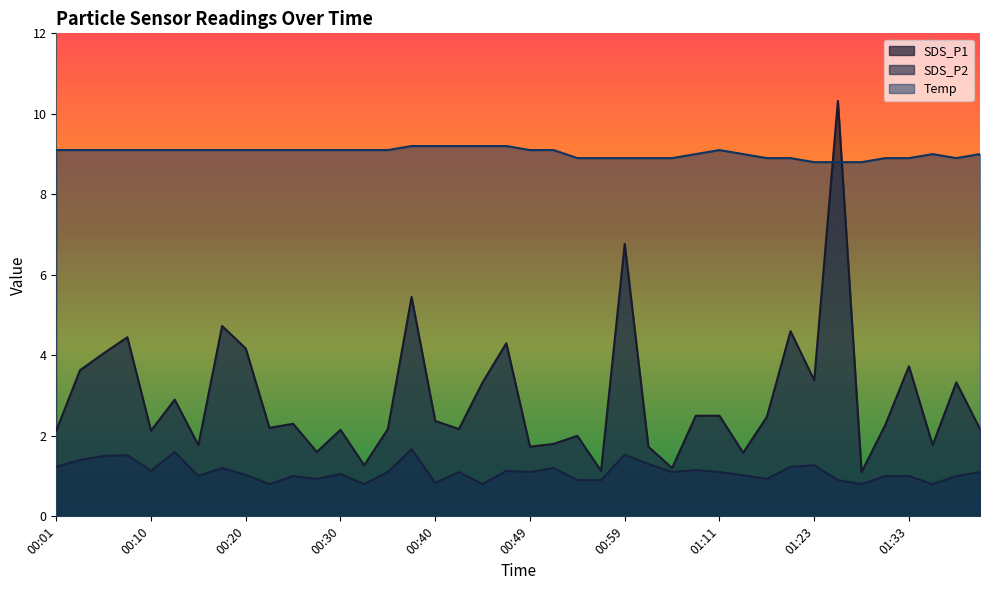

At which category does SDS_P2 reach its first local valley?

00:10